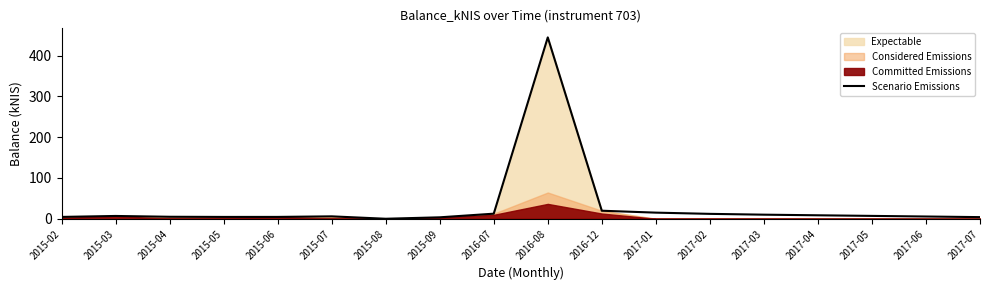

What position from the right is 2015-09?

11